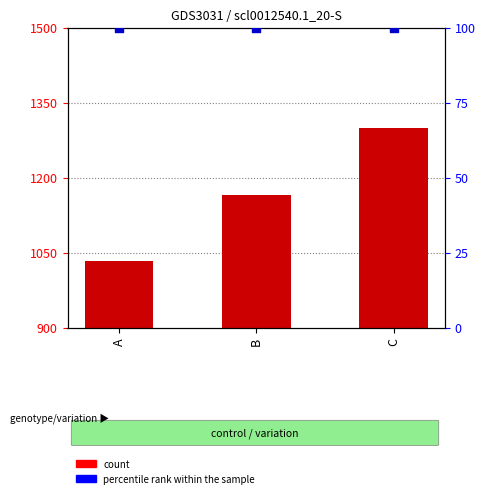

Which series has the widest spread of Y values?

count